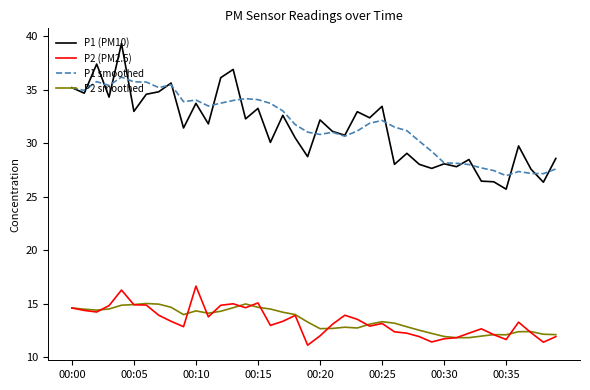

What are all the series names shown in the legend?

P1 (PM10), P2 (PM2.5), P1 smoothed, P2 smoothed